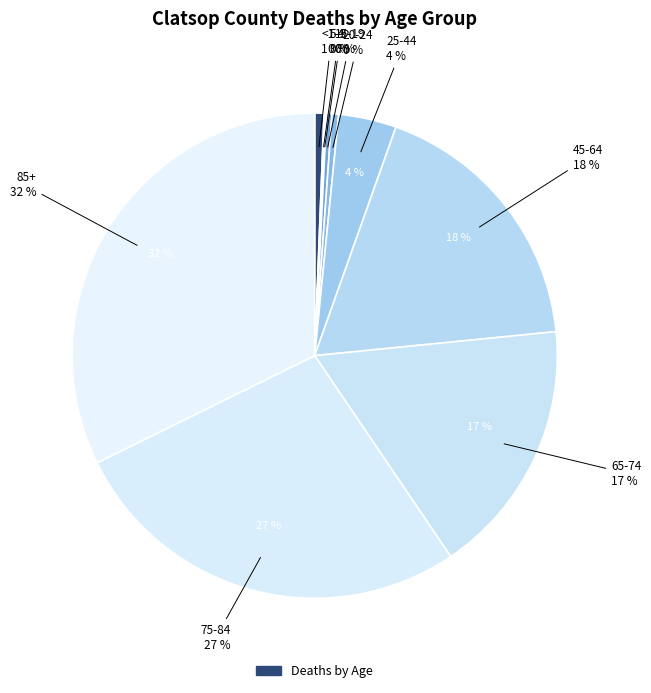

What is the change in value from 5-9 to 10-14?

-1